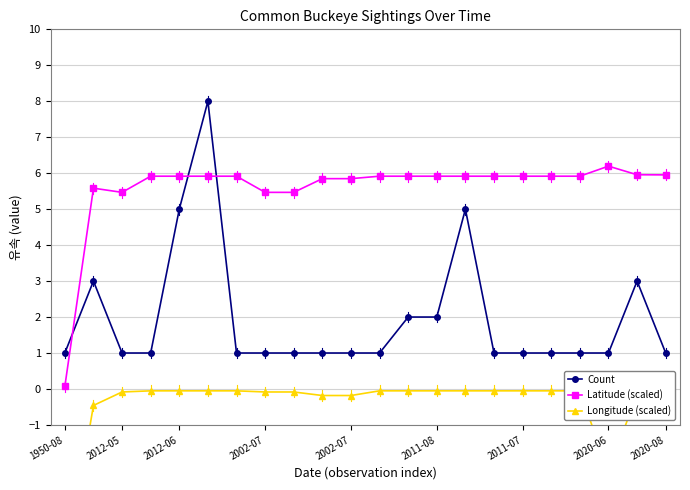

How many distinct data groups are displayed?

3